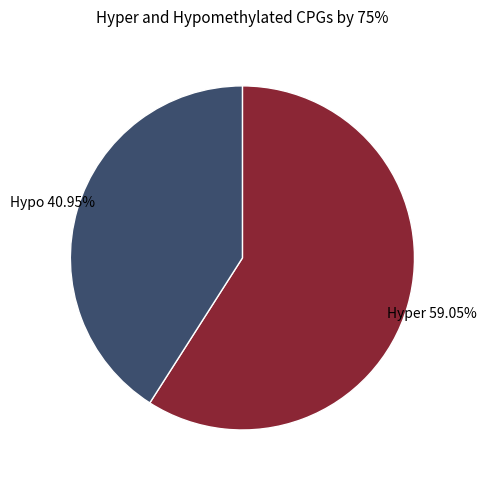

Rank the categories by value from lowest to highest.

Hypo, Hyper